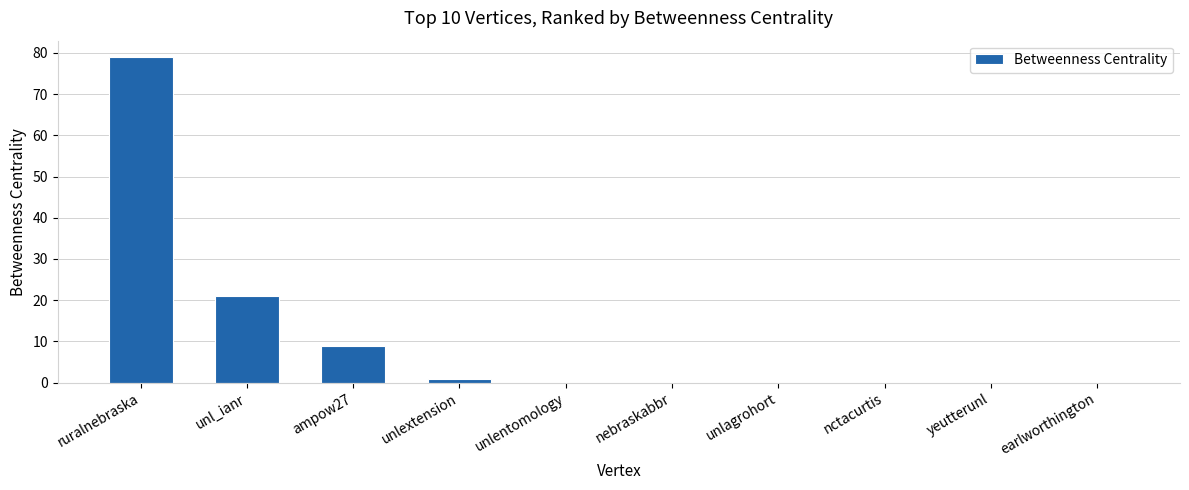

Does the chart contain stacked bars?

No